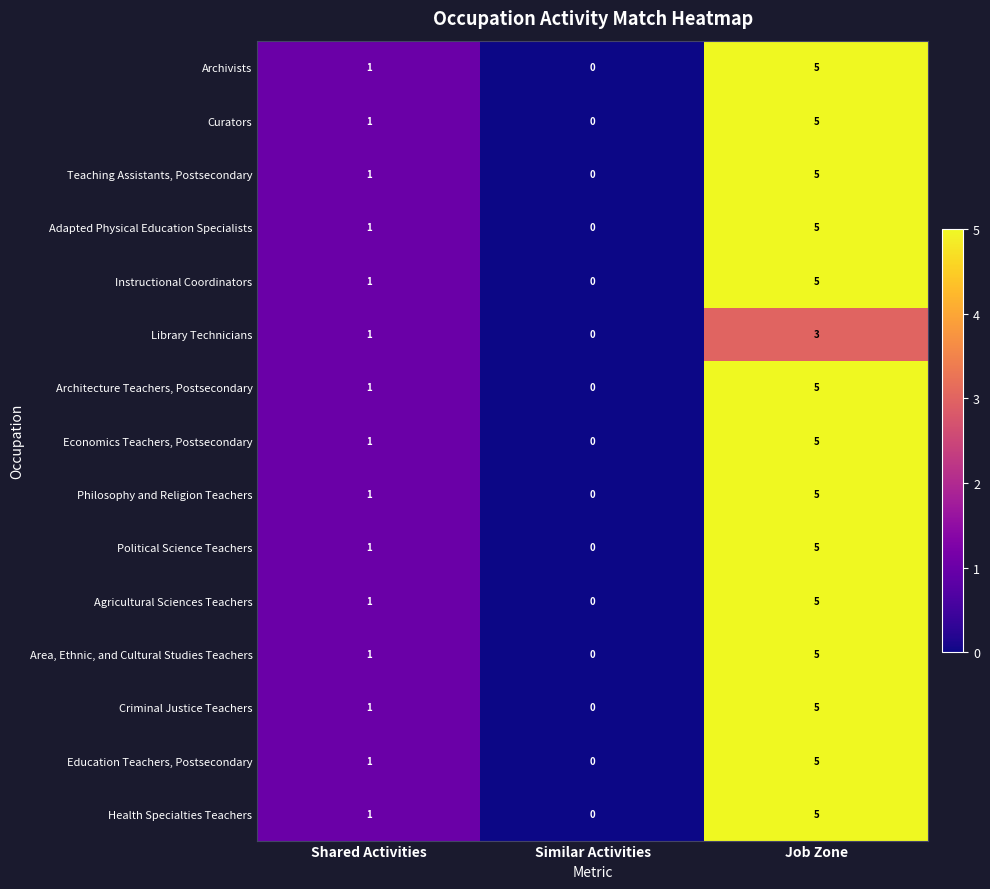

How many data points in Economics Teachers, Postsecondary are less than 1?

1